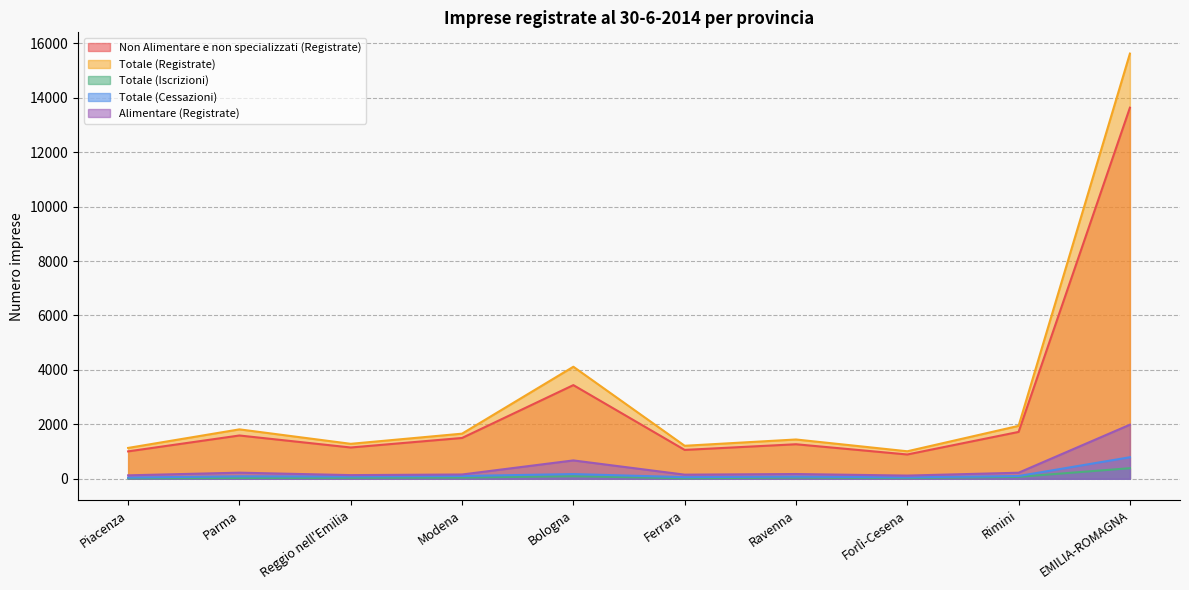

How many interior local valleys does the Non Alimentare e non specializzati (Registrate) series have?

3